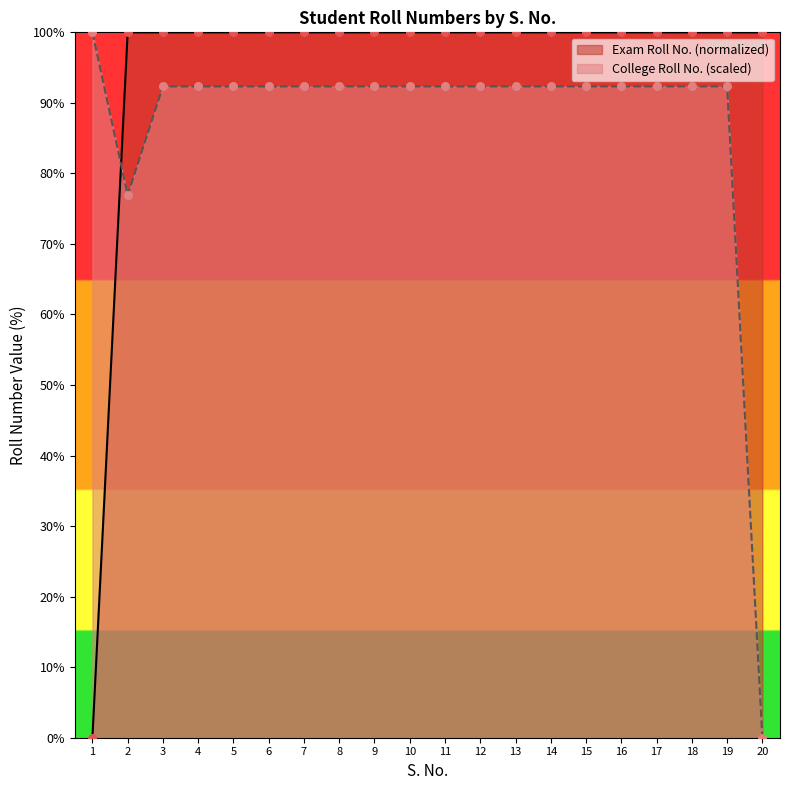

What is the total value across all series at 18?

192.3